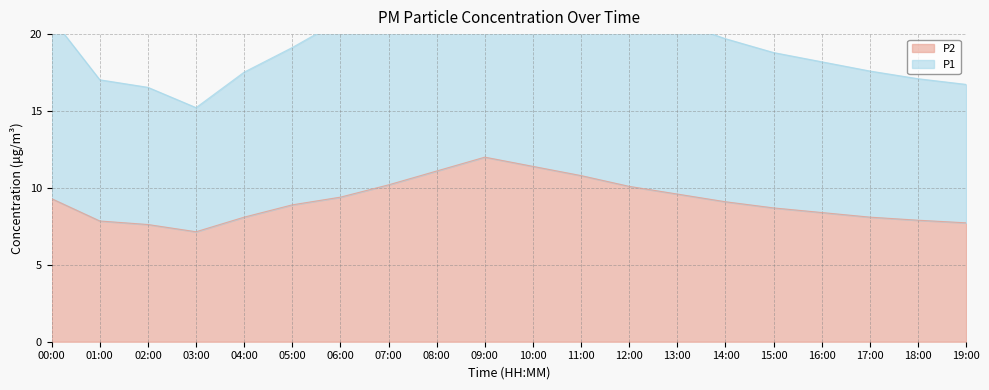

What is the label of the 10th point from the left?

09:00